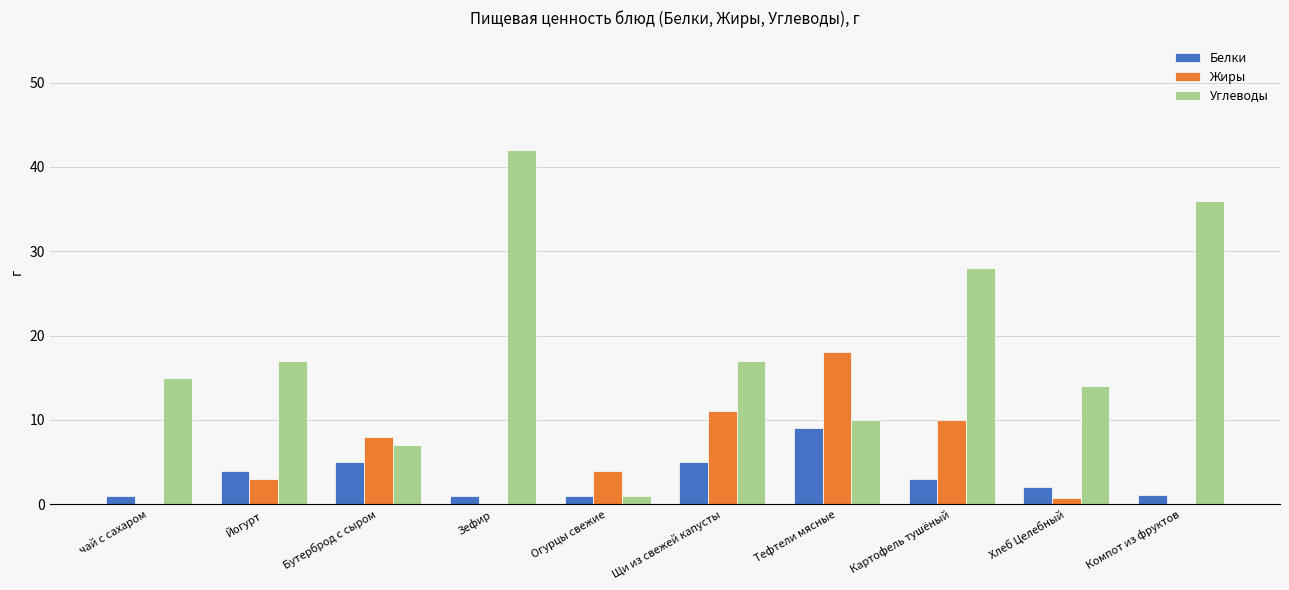

What is the maximum value shown in the chart?

42.0